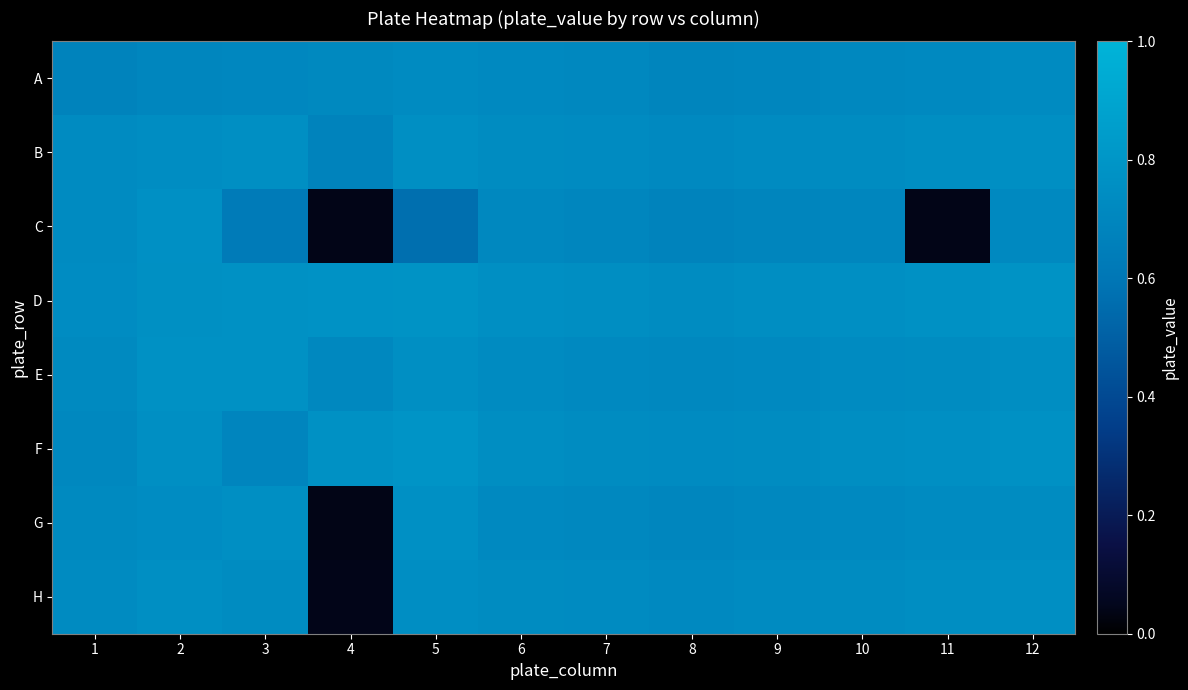

Which has a higher value, 4 or 3?

4